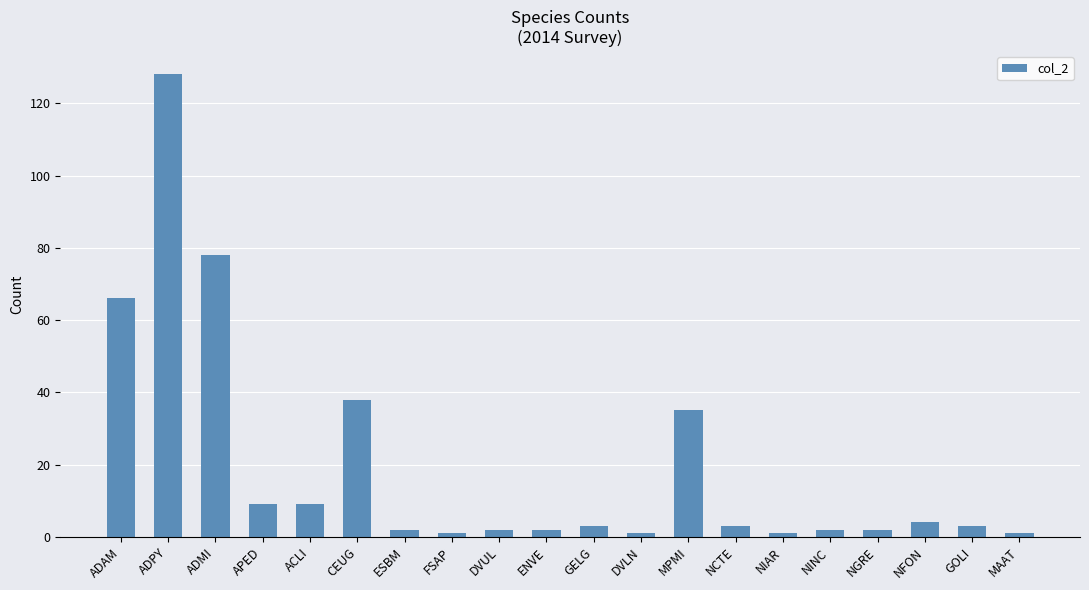

Which label corresponds to the largest value in the chart?

ADPY